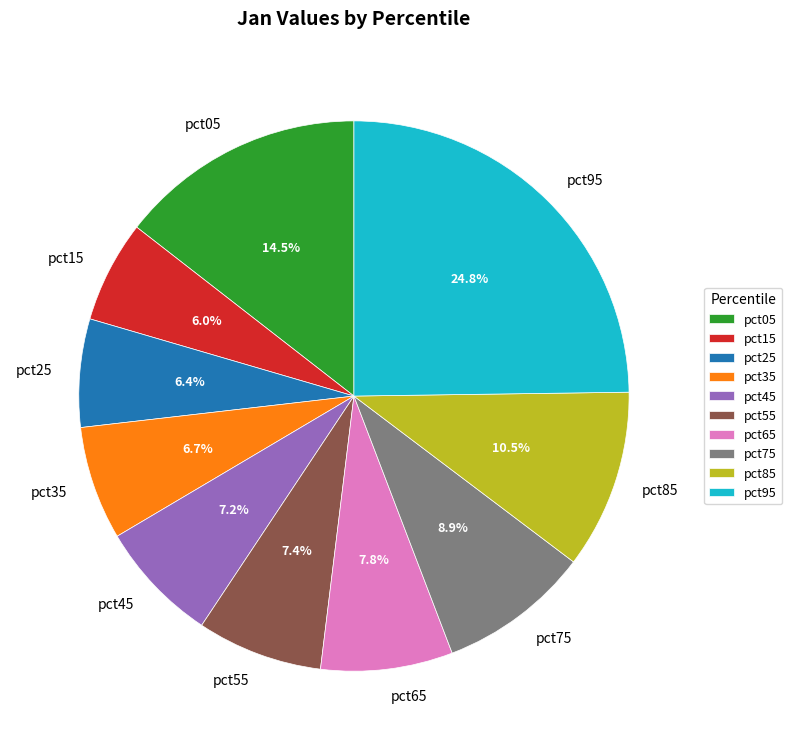

To the nearest percent, what percentage of the pie is pct45?

7%